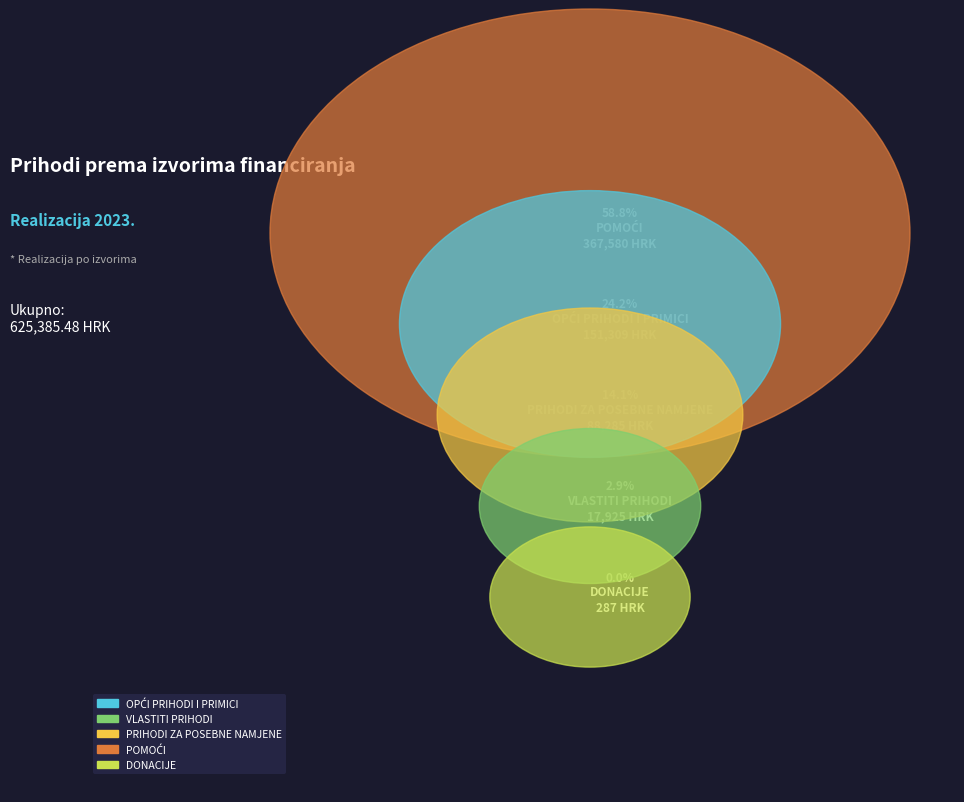

To the nearest percent, what is the combined percentage of VLASTITI PRIHODI and DONACIJE?

3%